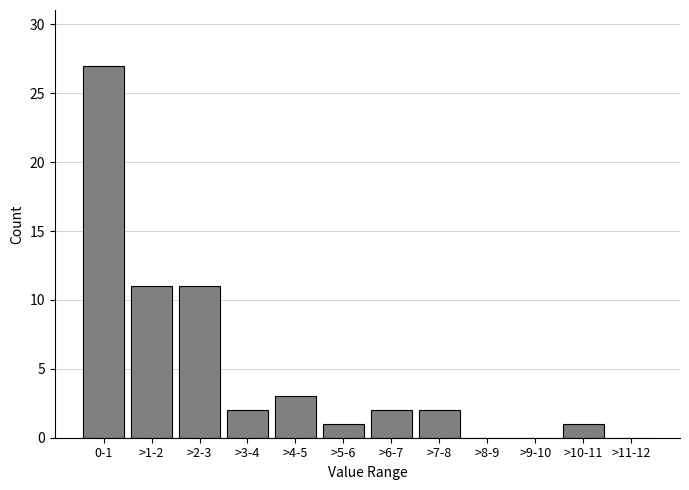

Reading left to right, extract all data points from this chart.

0-1=27	>1-2=11	>2-3=11	>3-4=2	>4-5=3	>5-6=1	>6-7=2	>7-8=2	>8-9=0	>9-10=0	>10-11=1	>11-12=0